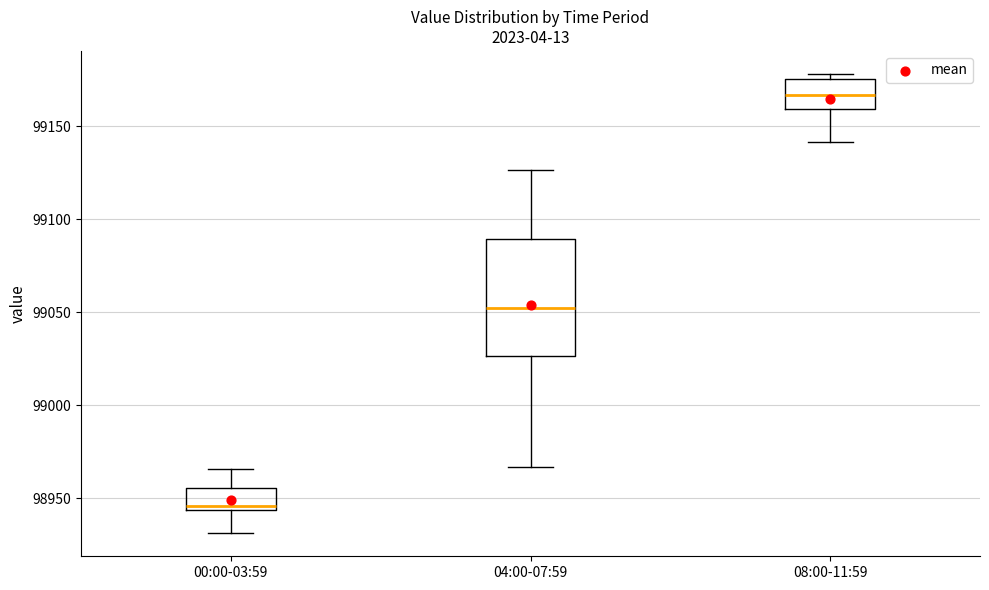

Where is the upper edge of the box for 04:00-07:59 on the y-axis? The values are not printed on the chart, so give them approximately, as read against the axis.

99090